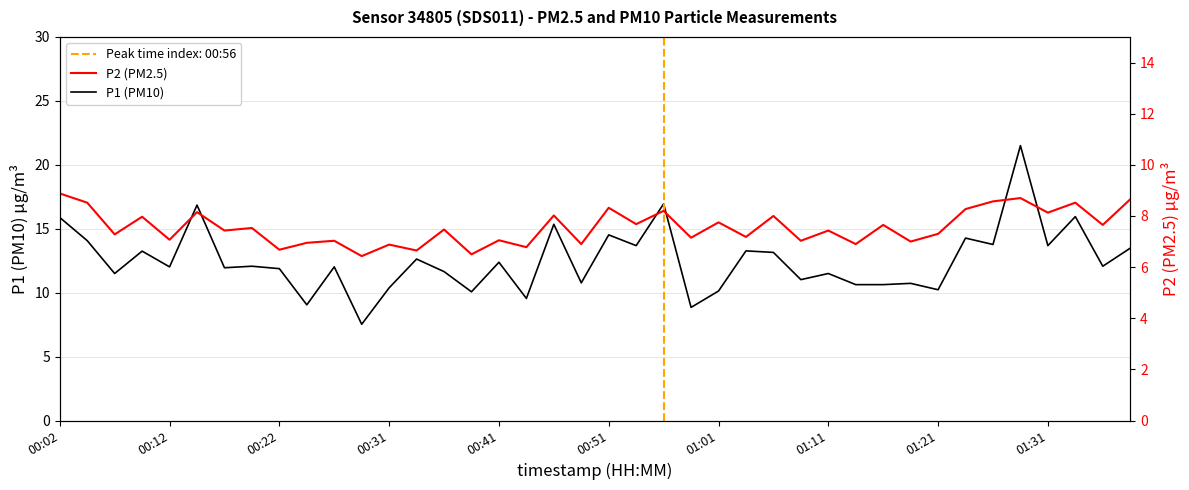

True or false: P2 and P1 cross at least once.

False